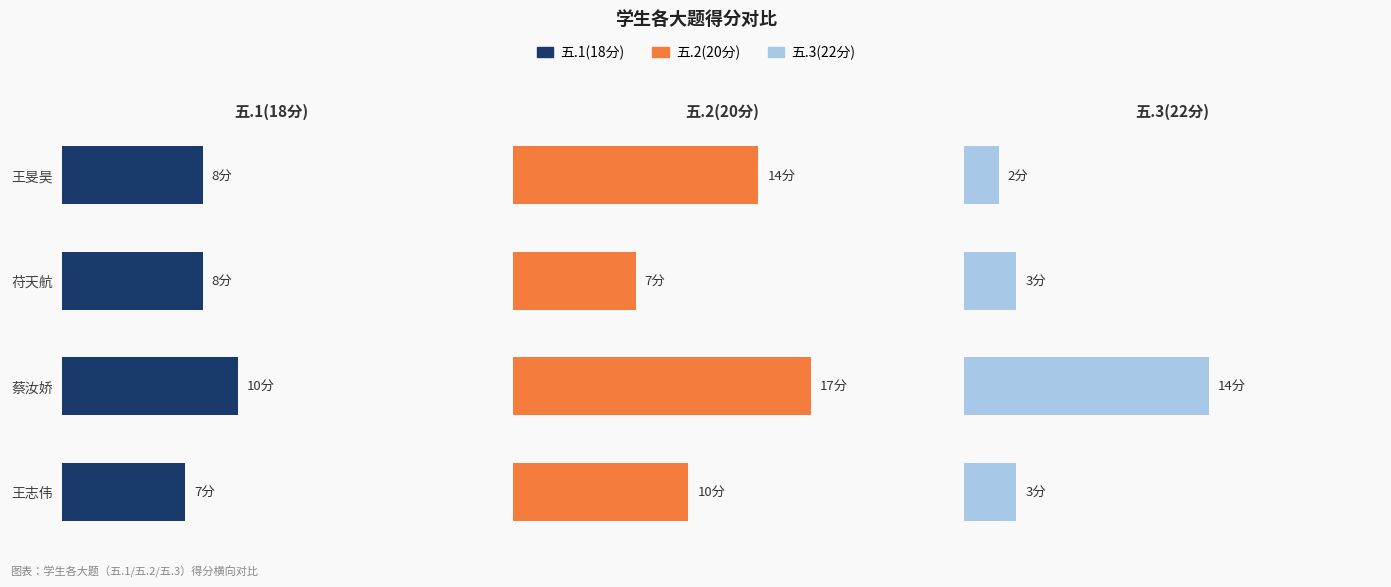

Does the chart contain stacked bars?

No